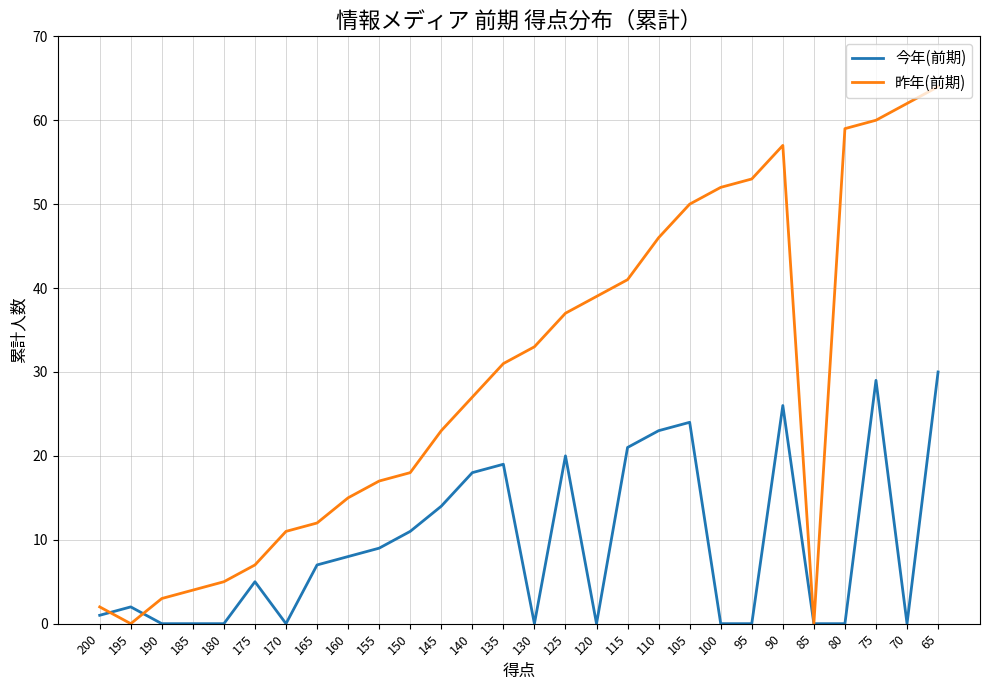

True or false: 今年(前期) has a value of 16 at 80.

False